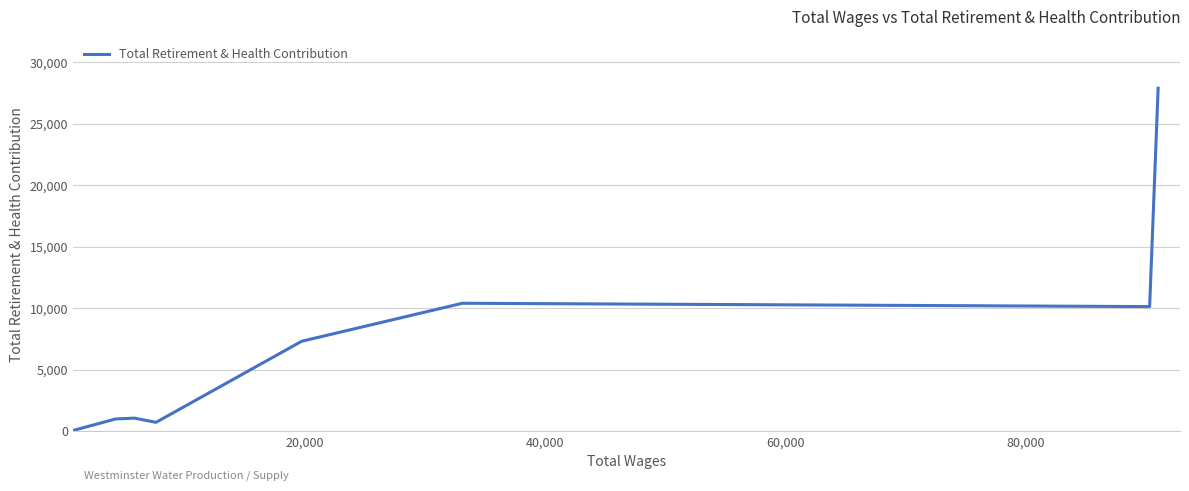

What is the maximum value shown in the chart?

27878